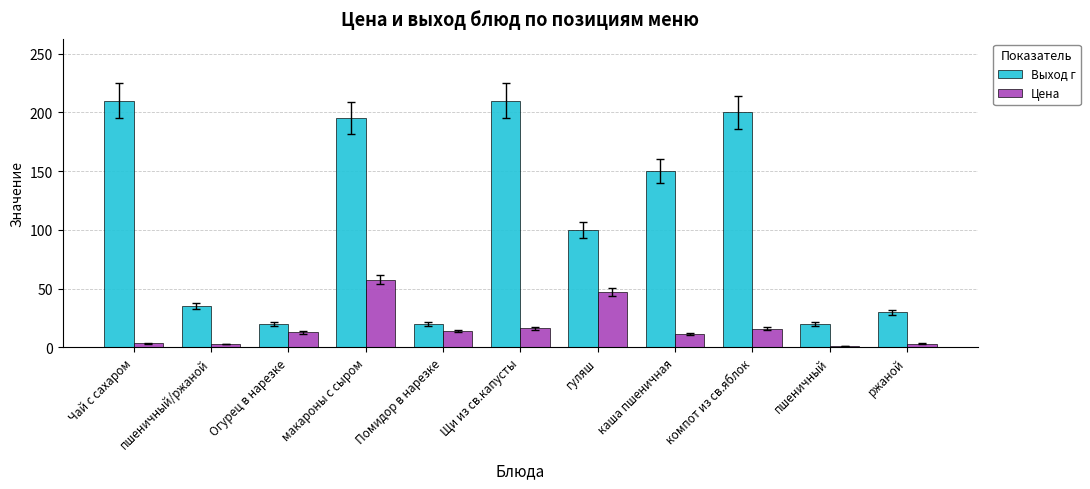

The Цена series shows 57.8 at макароны с сыром. True or false?

True